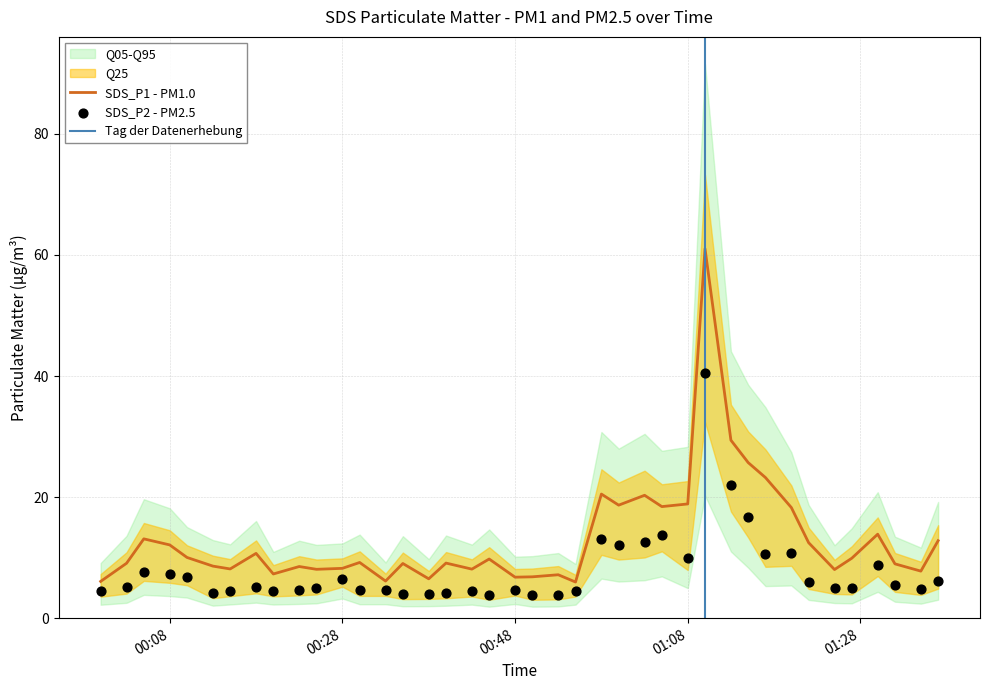

What is the maximum value for SDS_P1 - PM1.0?

61.0